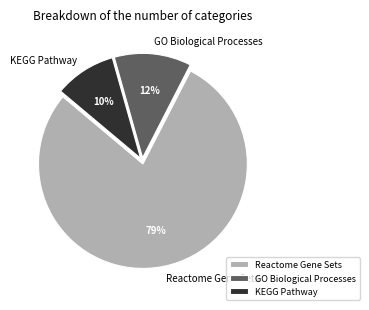

Rank the categories by value from lowest to highest.

KEGG Pathway, GO Biological Processes, Reactome Gene Sets